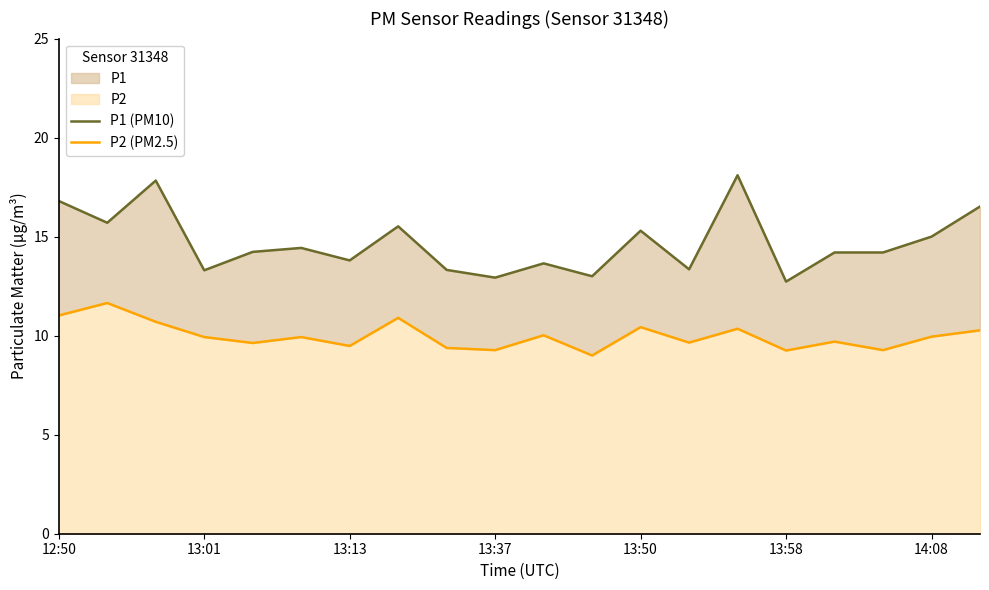

What is the difference between the highest and lowest values at 14:08?

5.1